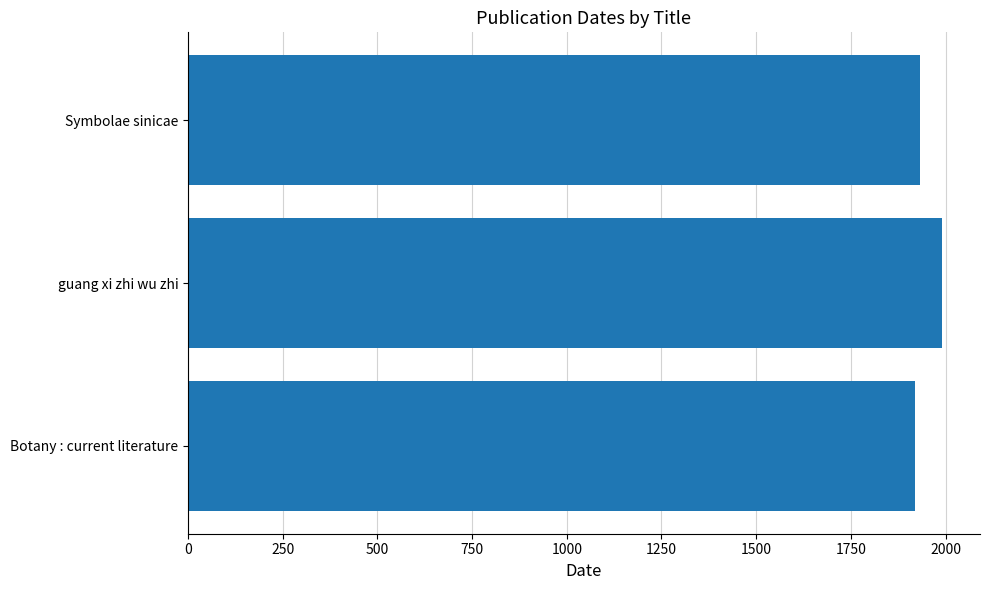

What is the ratio of the value at guang xi zhi wu zhi to the value at Botany : current literature?

1.0